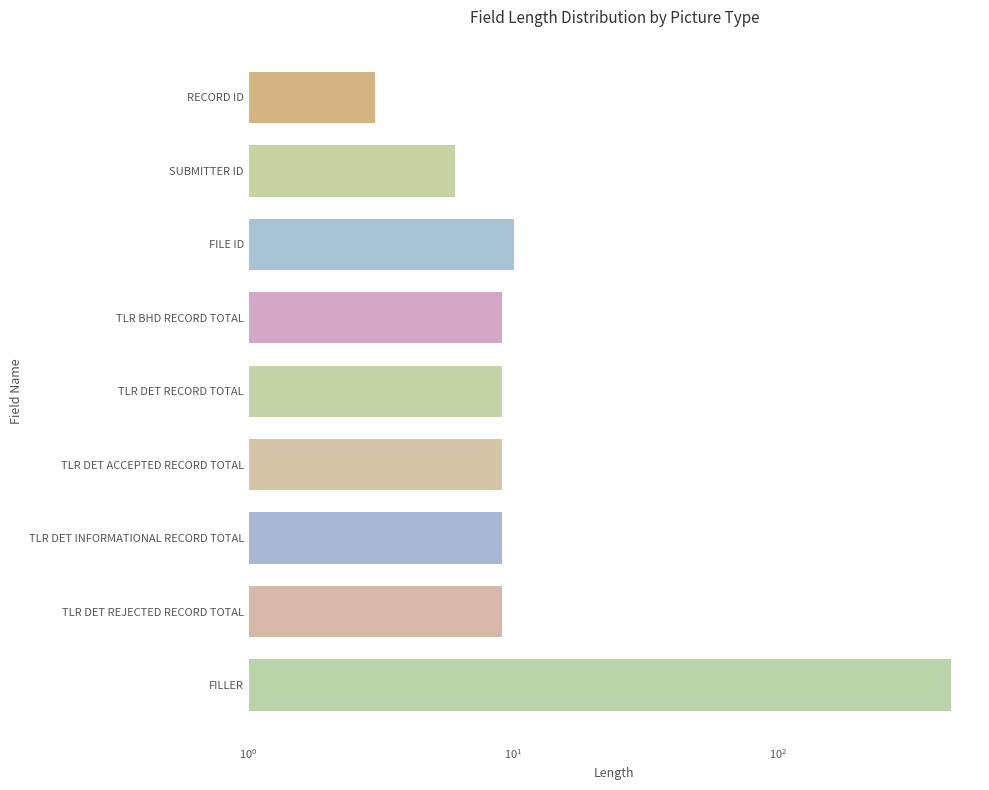

How many bars are there in total?

9